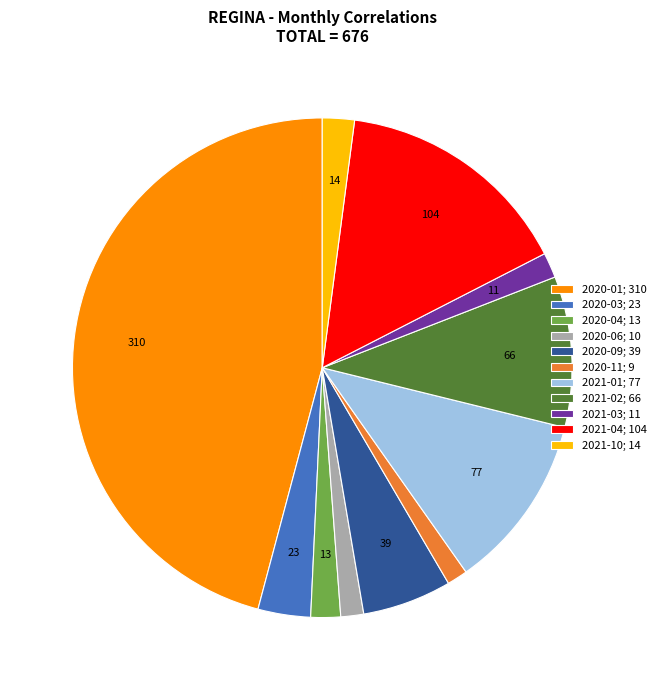

True or false: 2020-03 accounts for 3% of the total.

True